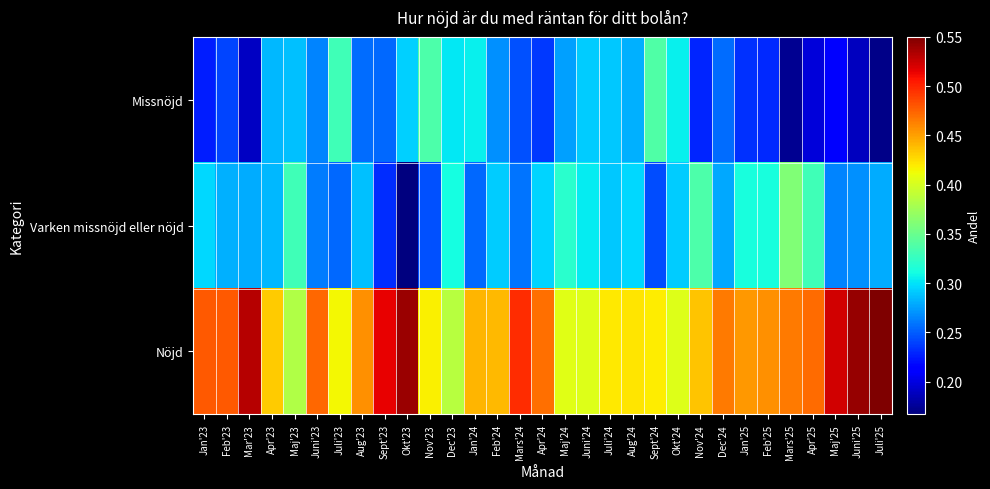

Which label corresponds to the largest value in the chart?

Juli'25